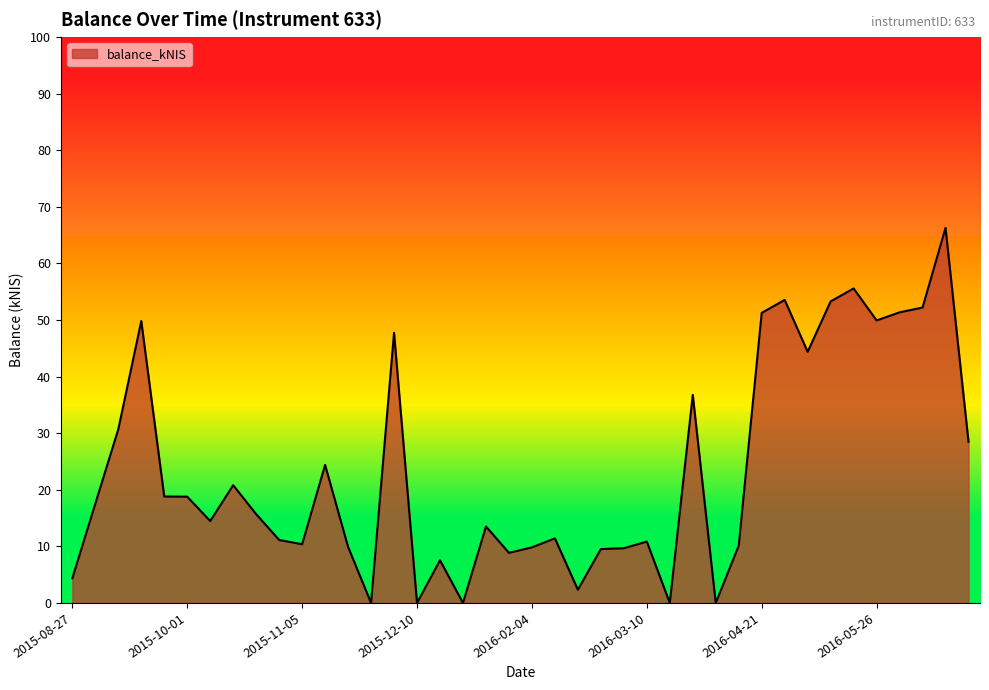

What is the difference between the maximum and minimum values?

66.3